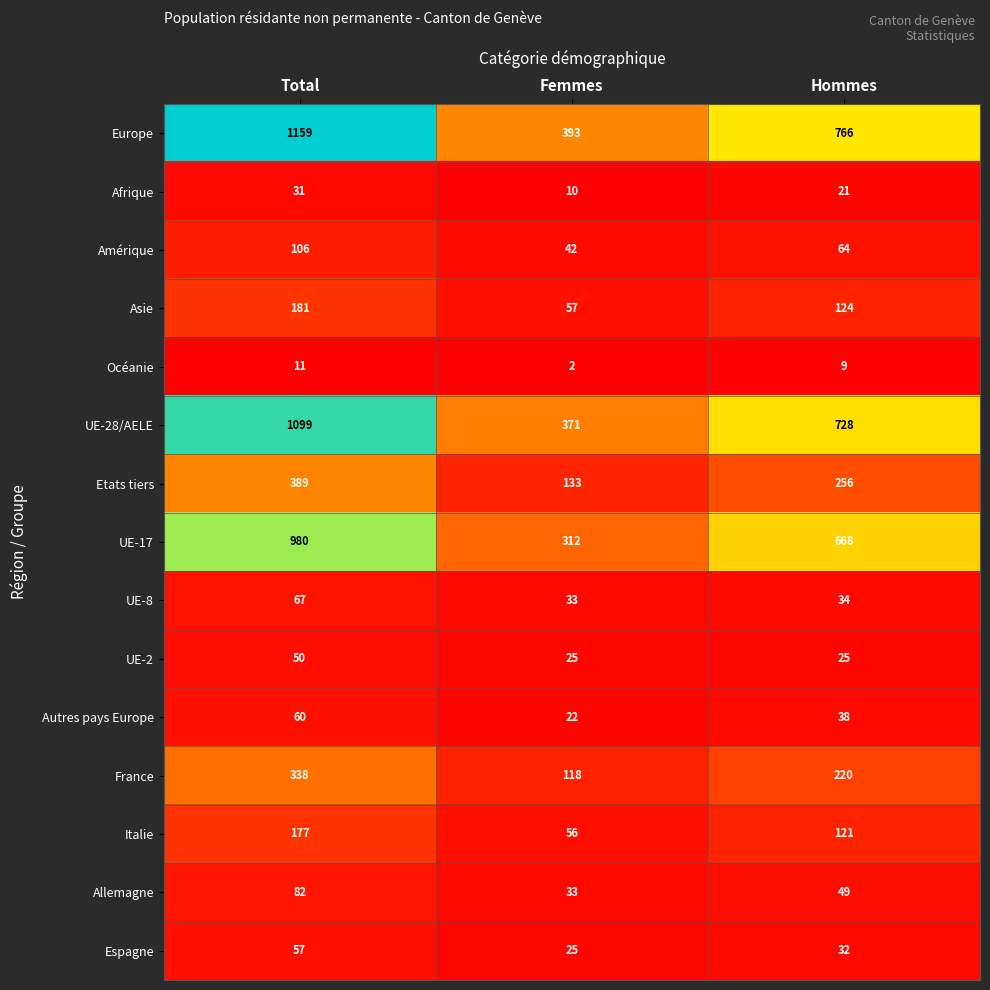

What is the highest value of the France series?

338